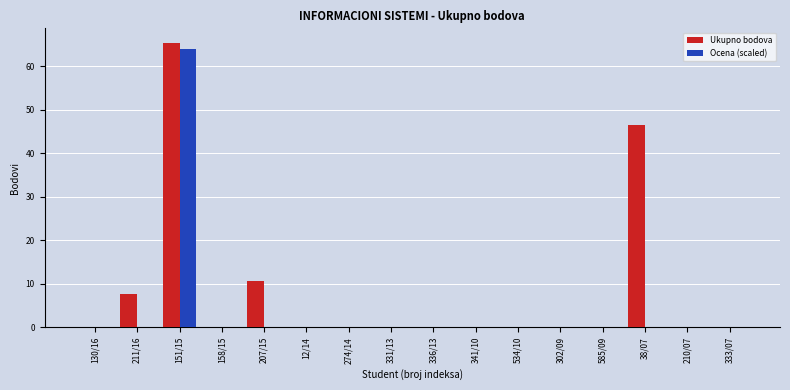

How many groups of bars are there?

16